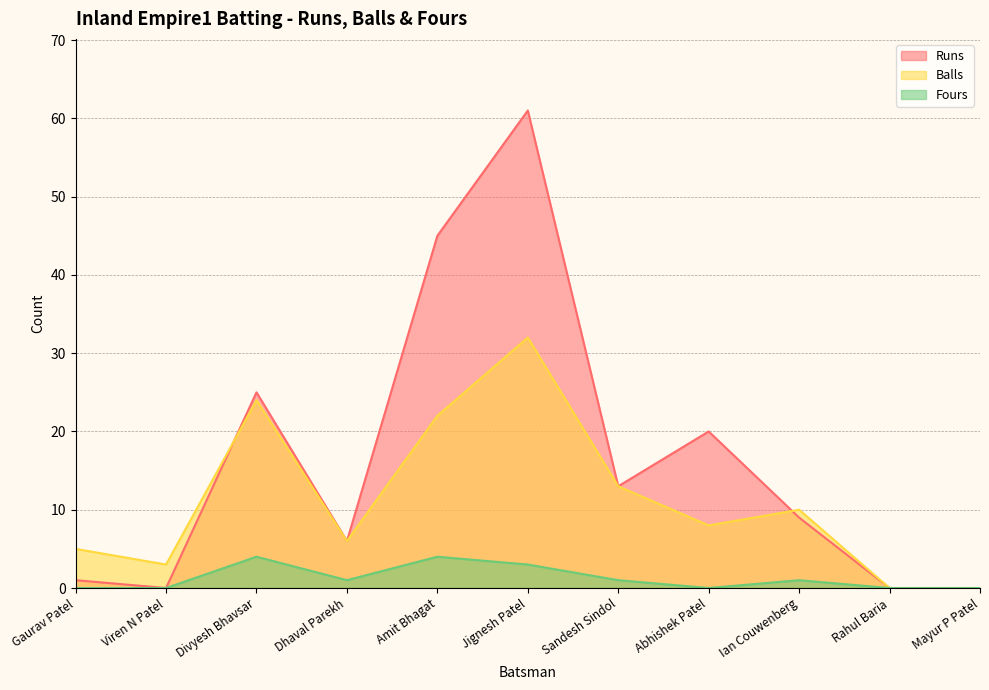

What is the label of the 10th point from the right?

Viren N Patel